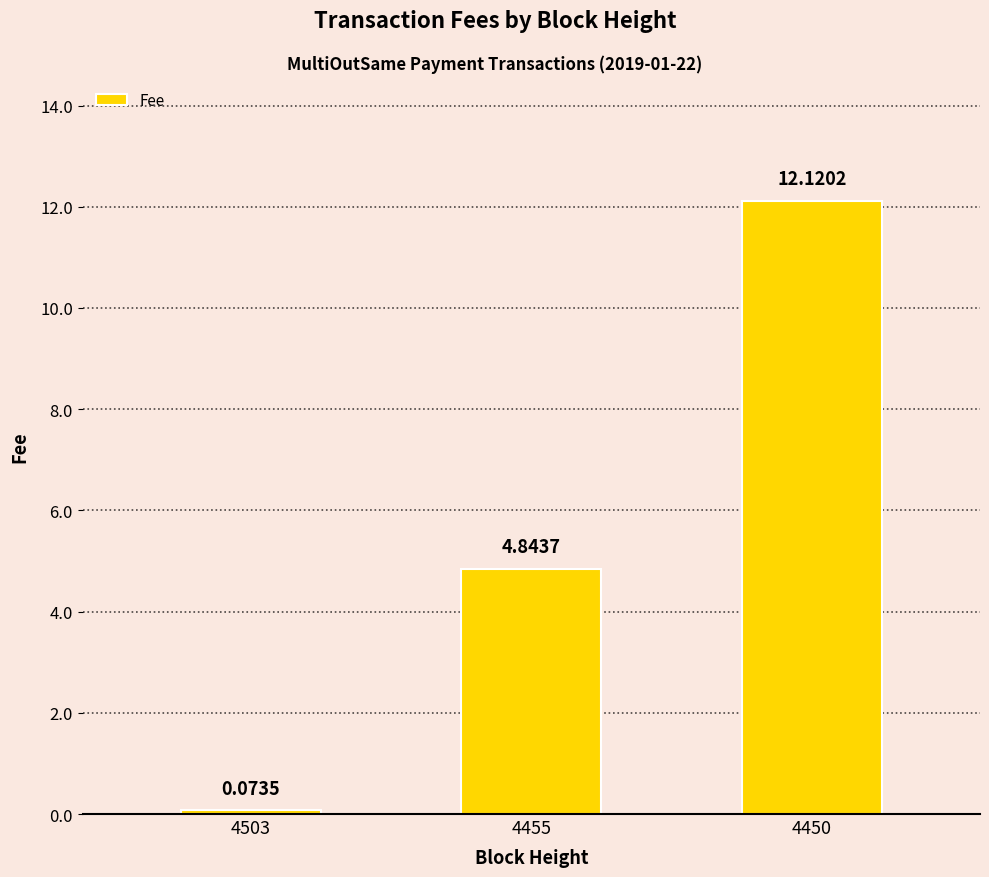

What is the change in value from 4503 to 4450?

+12.0